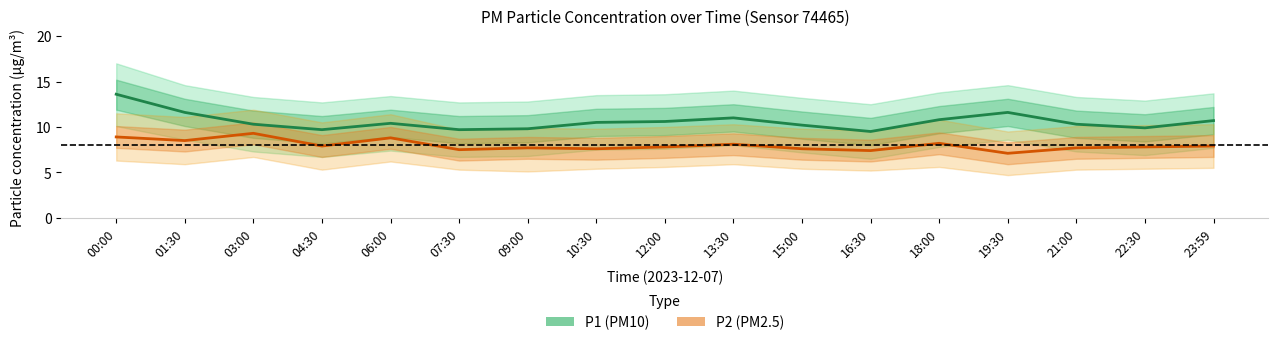

Which label corresponds to the smallest value in the chart?

19:30